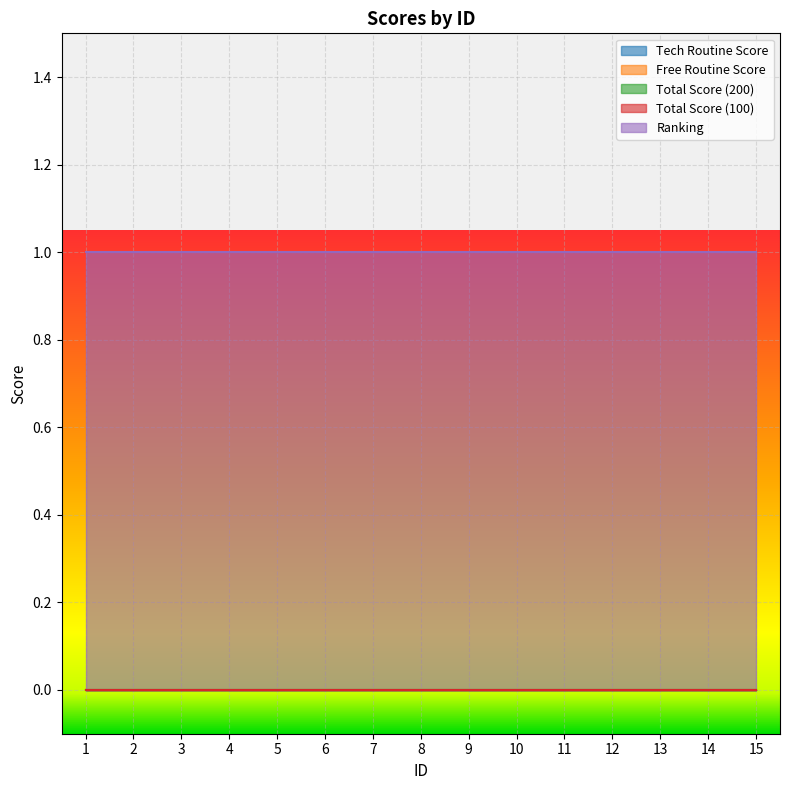

True or false: Total Score (100) has more than 0 interior local peaks.

False